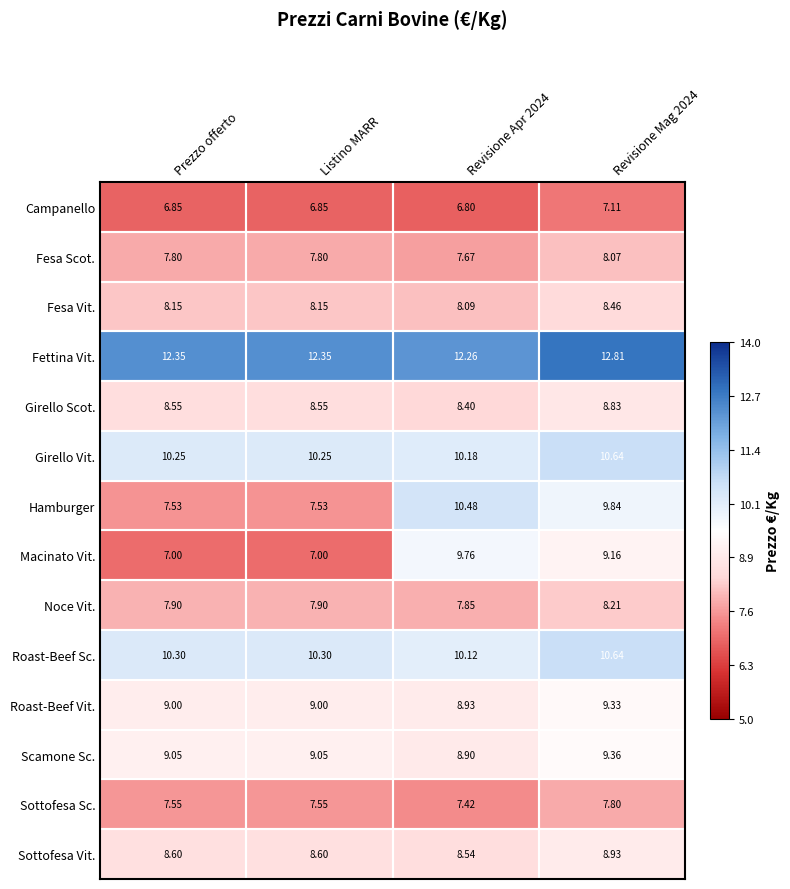

Is the value of Hamburger at Revisione Apr 2024 greater than the value of Fesa Scot. at Revisione Mag 2024?

Yes